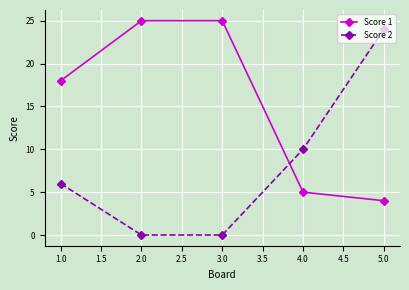

What is the difference between the highest and lowest values at 2.0?

25